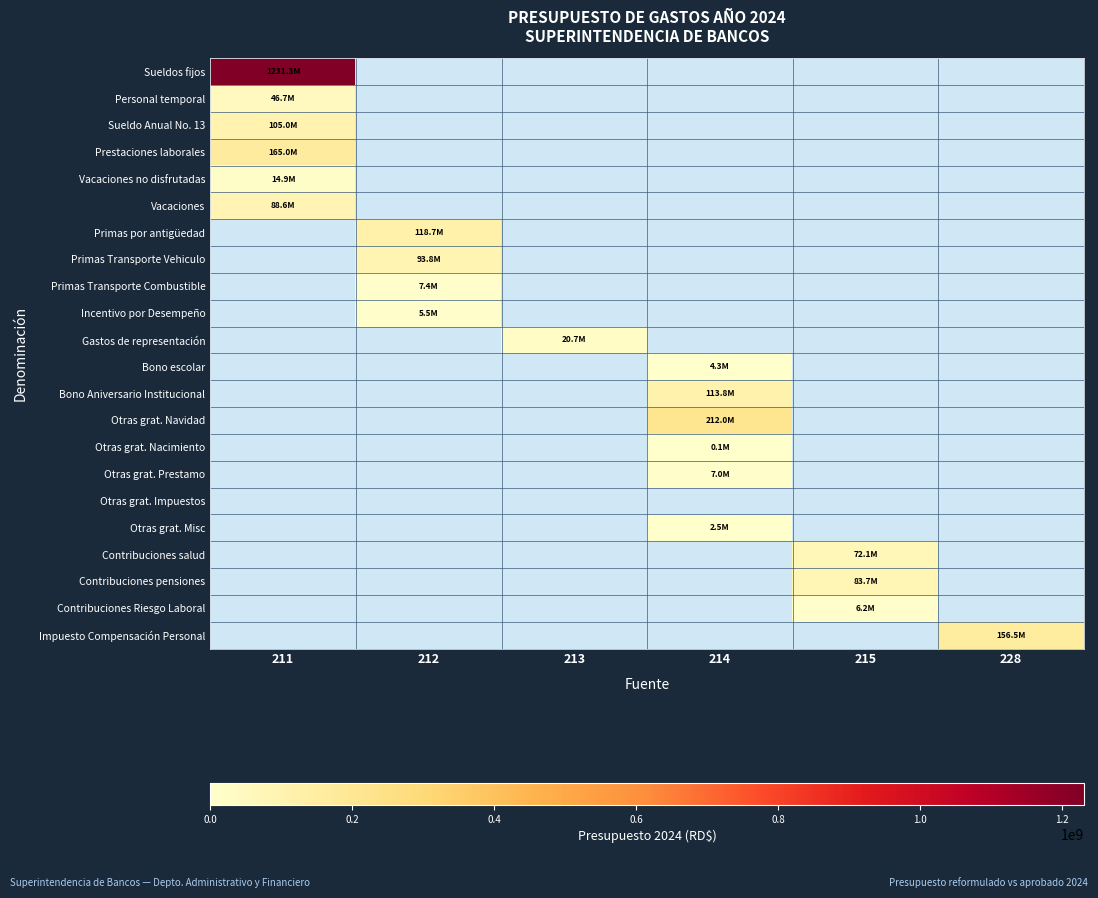

Which series has the largest range (max minus min)?

Sueldos fijos